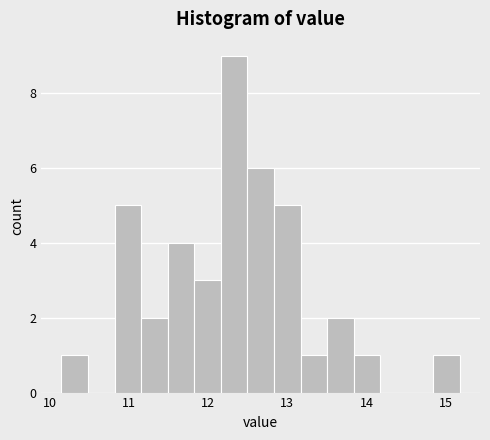

Around what value on the x-axis is the tallest bar? Give the approximate position of its centre, as read against the axis.

12.3